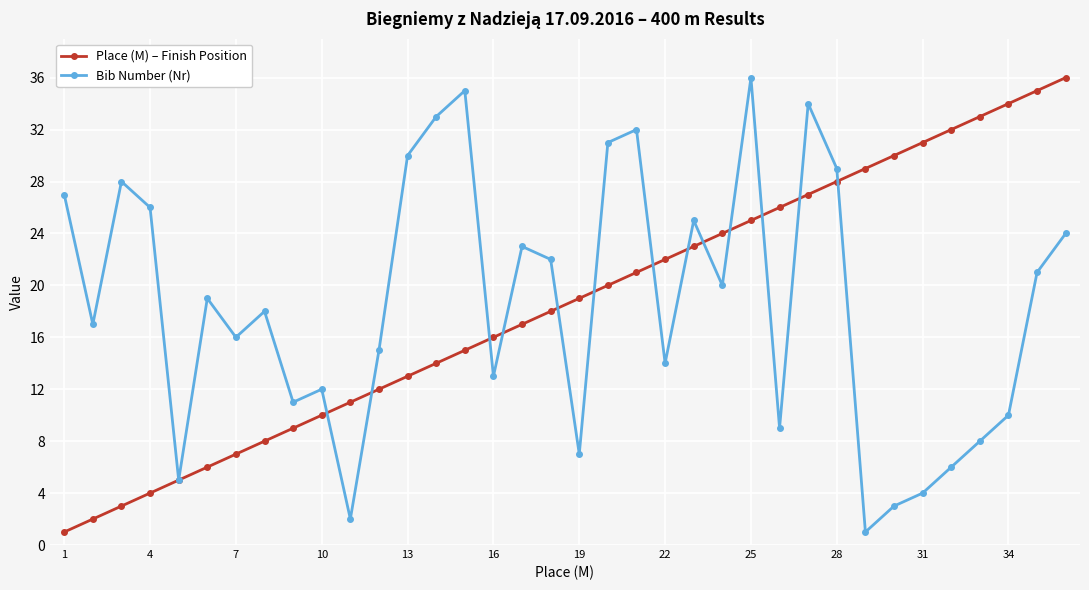

What is the maximum value shown in the chart?

36